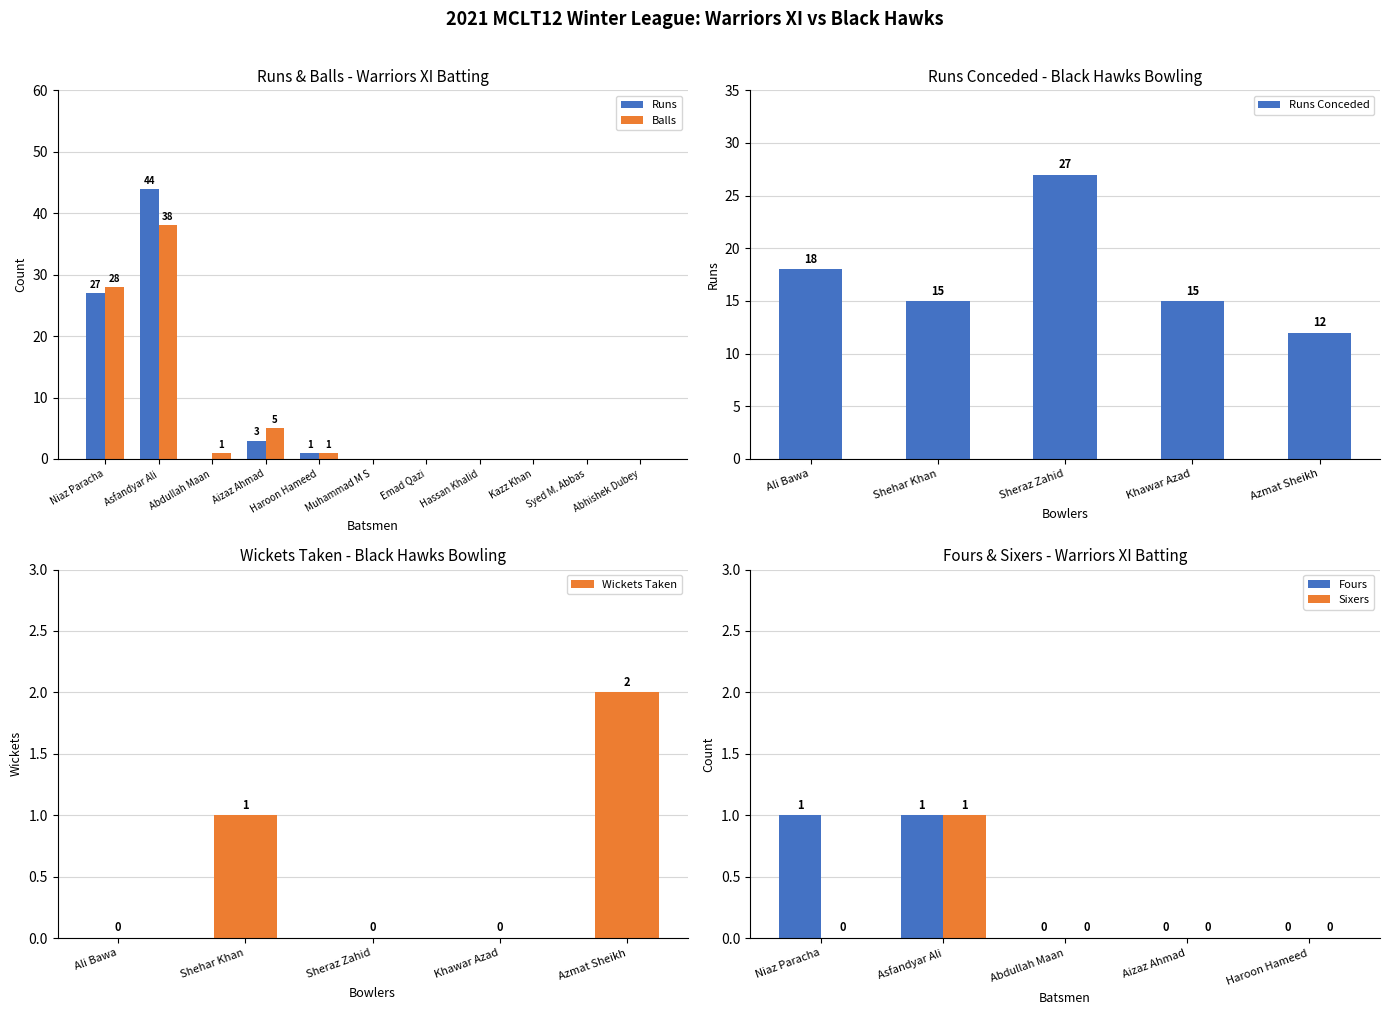

How many data points in Balls are above 0?

5